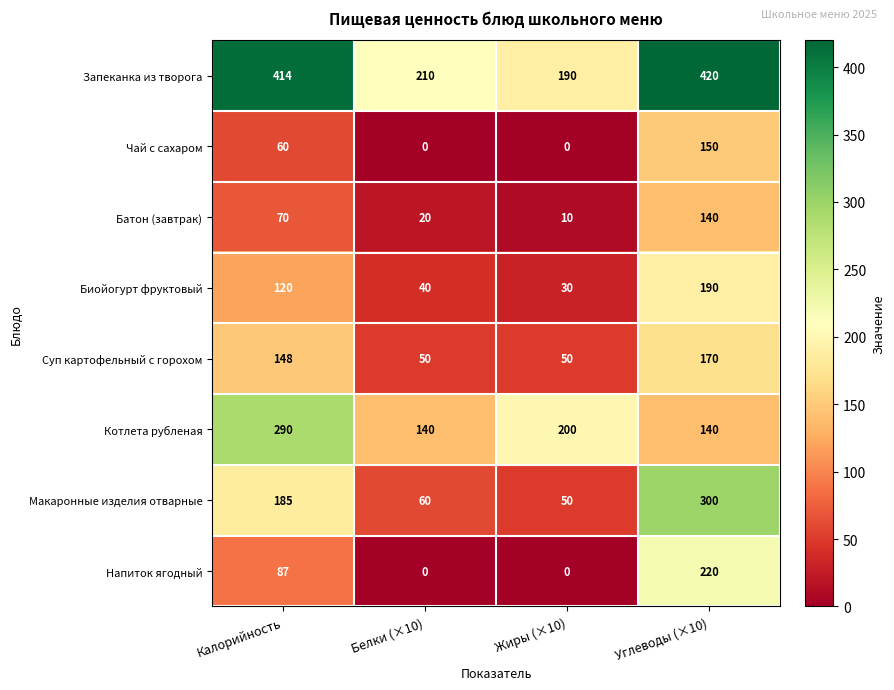

The Суп картофельный с горохом series shows 13 at Жиры (×10). True or false?

False